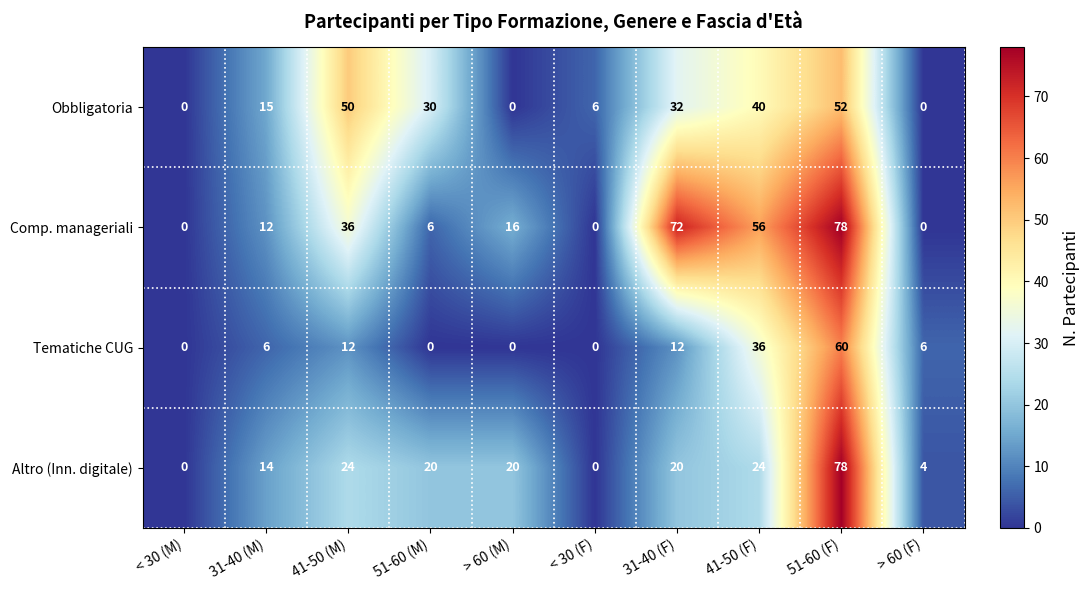

Between < 30 (M) and > 60 (M), which series saw the biggest shift?

Altro (Inn. digitale)